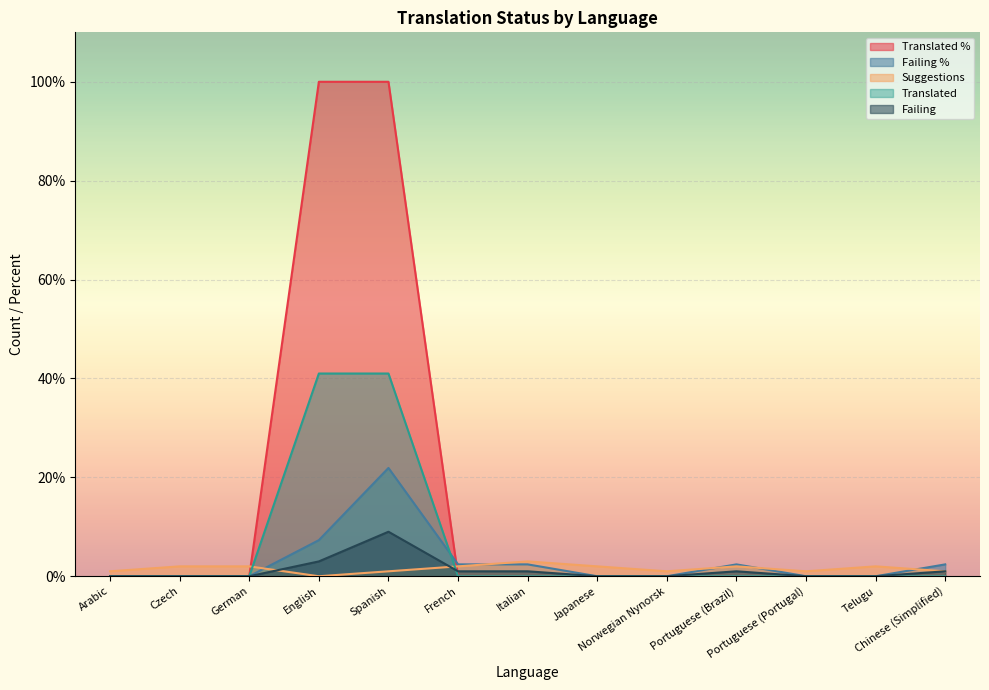

How many categories are shown in the chart?

13